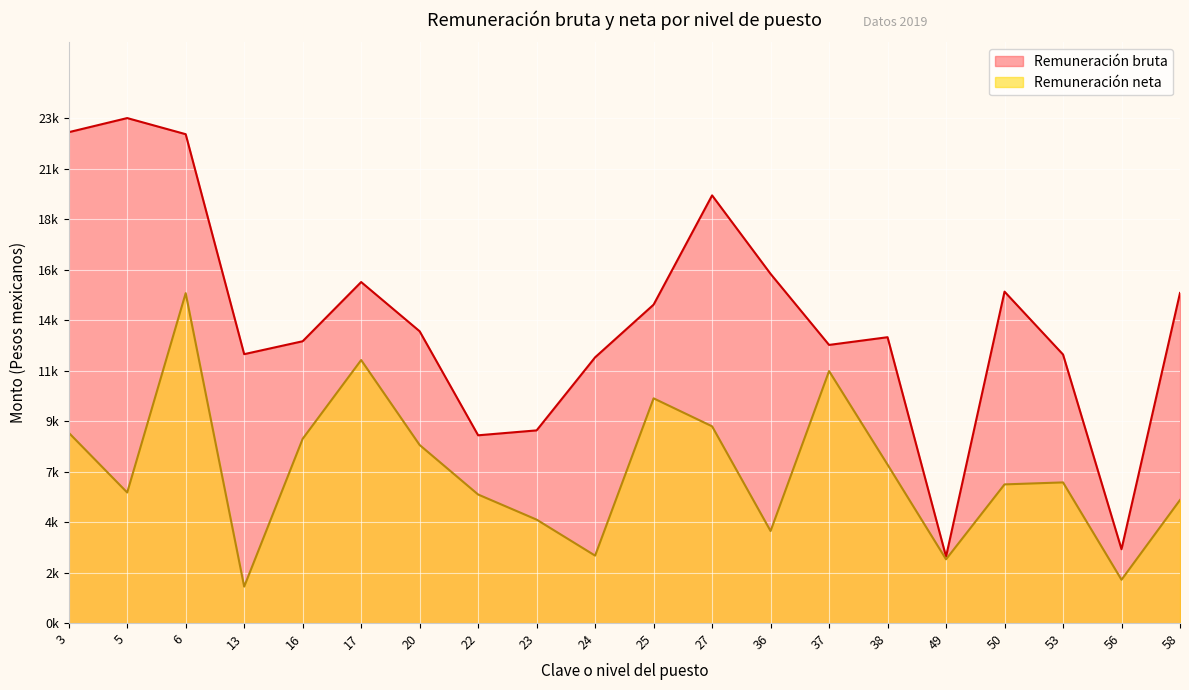

Rank the series at 22 from lowest to highest value.

Remuneración neta, Remuneración bruta